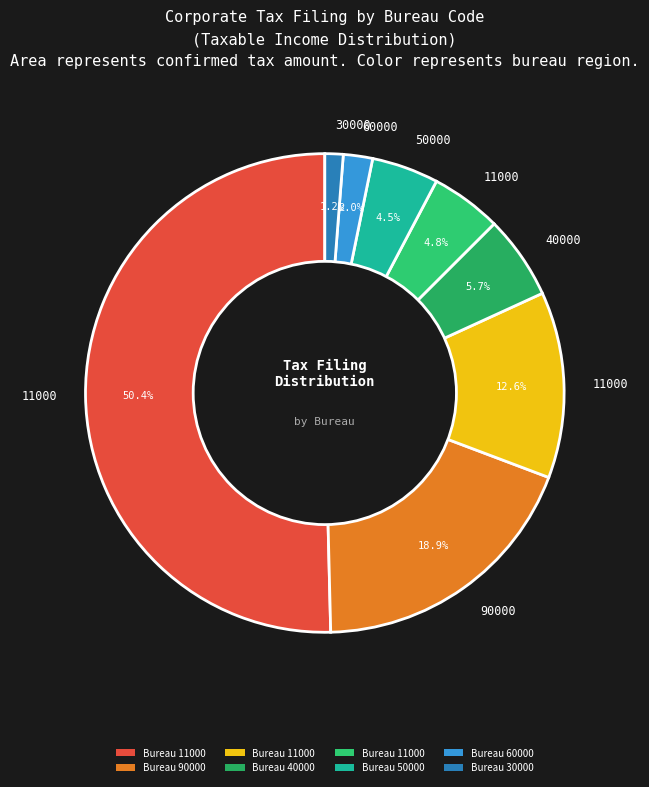

How many segments does this pie chart have?

8